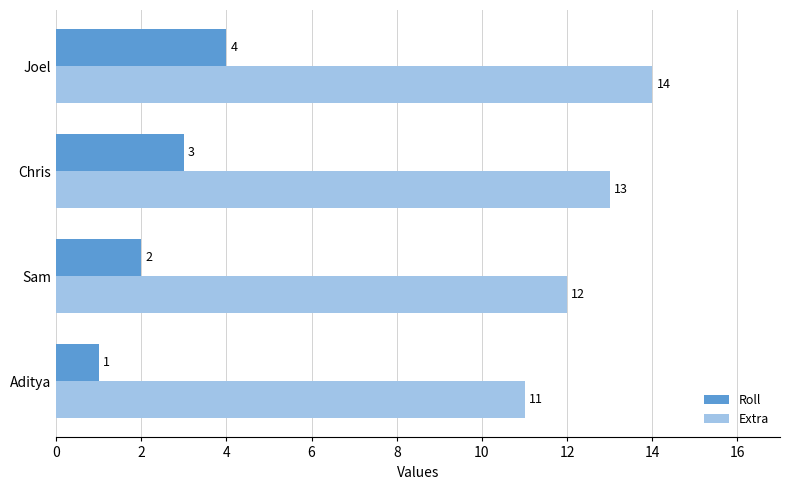

How many Roll values are between 2 and 4?

3